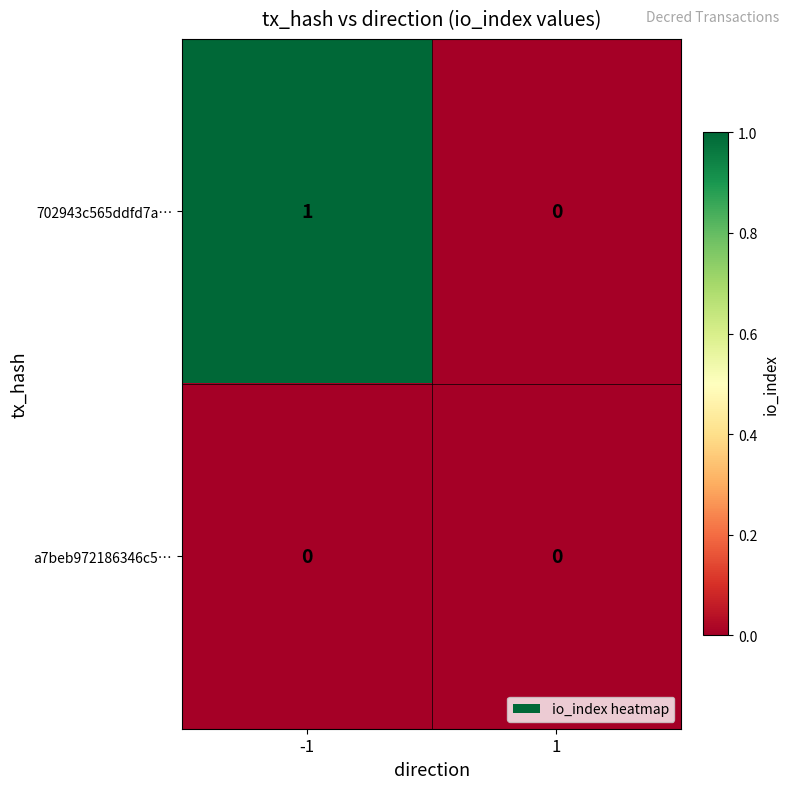

Is the value of a7beb972186346c5… at -1 greater than the value of 702943c565ddfd7a… at -1?

No